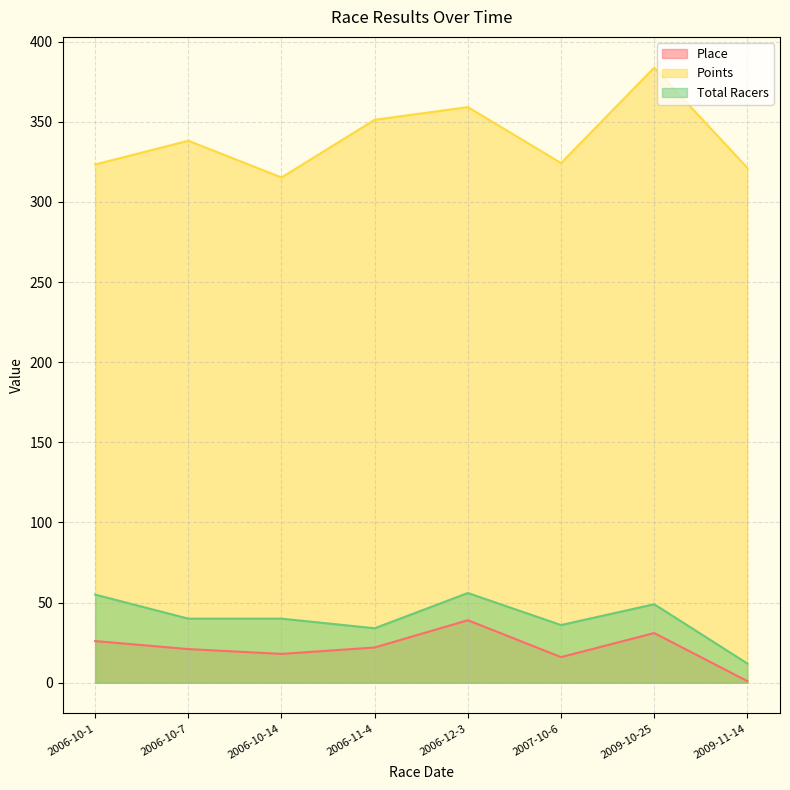

Reading left to right, transcribe all the data shown in this chart.

Place: 2006-10-1=26.0	2006-10-7=21.0	2006-10-14=18.0	2006-11-4=22.0	2006-12-3=39.0	2007-10-6=16.0	2009-10-25=31.0	2009-11-14=1.0
Points: 2006-10-1=323.4	2006-10-7=338.2	2006-10-14=315.3	2006-11-4=351.3	2006-12-3=359.2	2007-10-6=324.3	2009-10-25=383.8	2009-11-14=321.2
Total Racers: 2006-10-1=55.0	2006-10-7=40.0	2006-10-14=40.0	2006-11-4=34.0	2006-12-3=56.0	2007-10-6=36.0	2009-10-25=49.0	2009-11-14=12.0